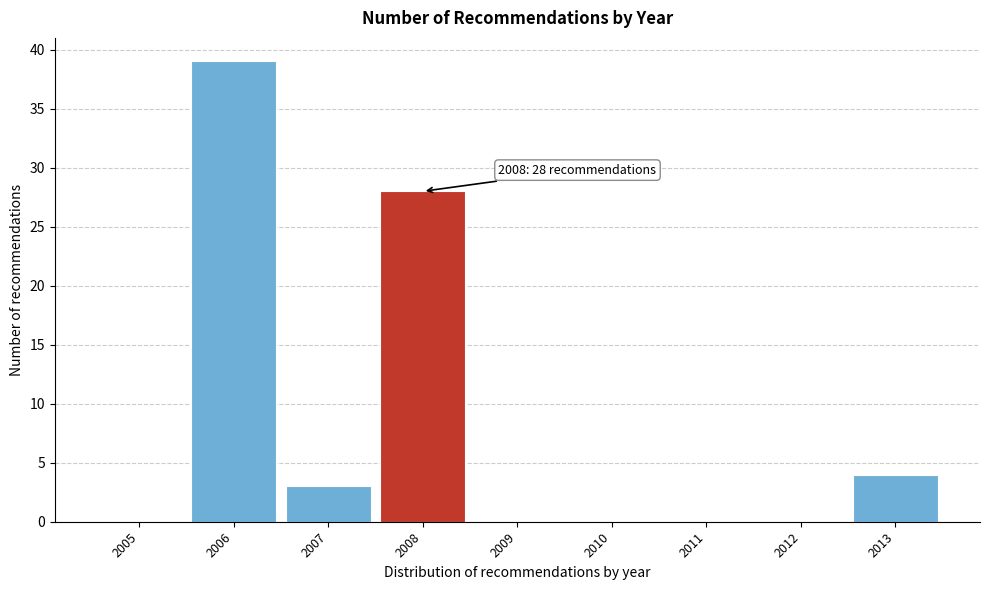

Reading left to right, list all the values displayed in this chart.

2005=0	2006=39	2007=3	2008=28	2009=0	2010=0	2011=0	2012=0	2013=4